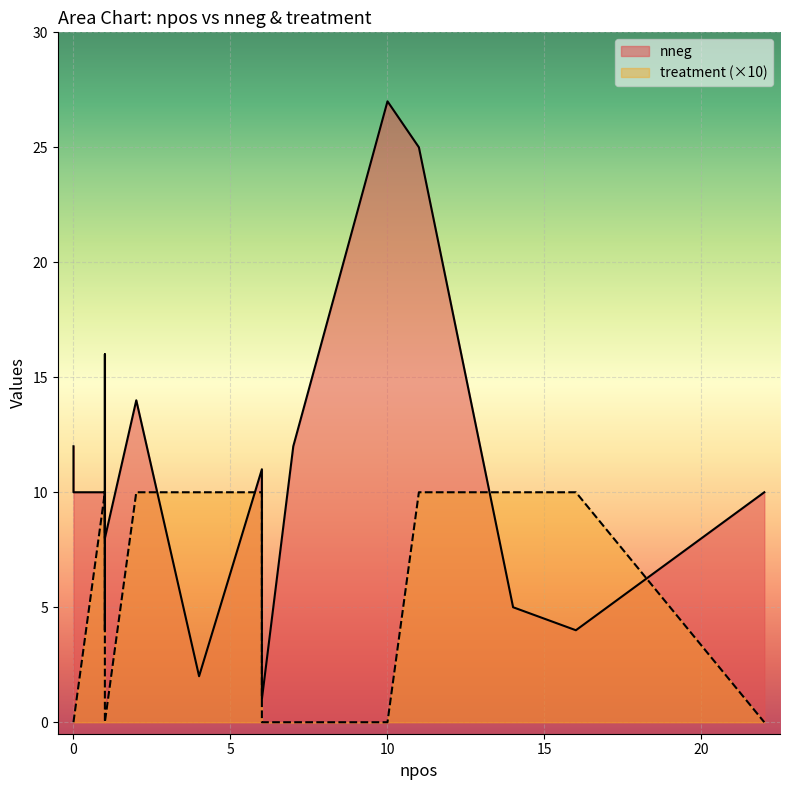

Which series has the widest spread of values?

nneg